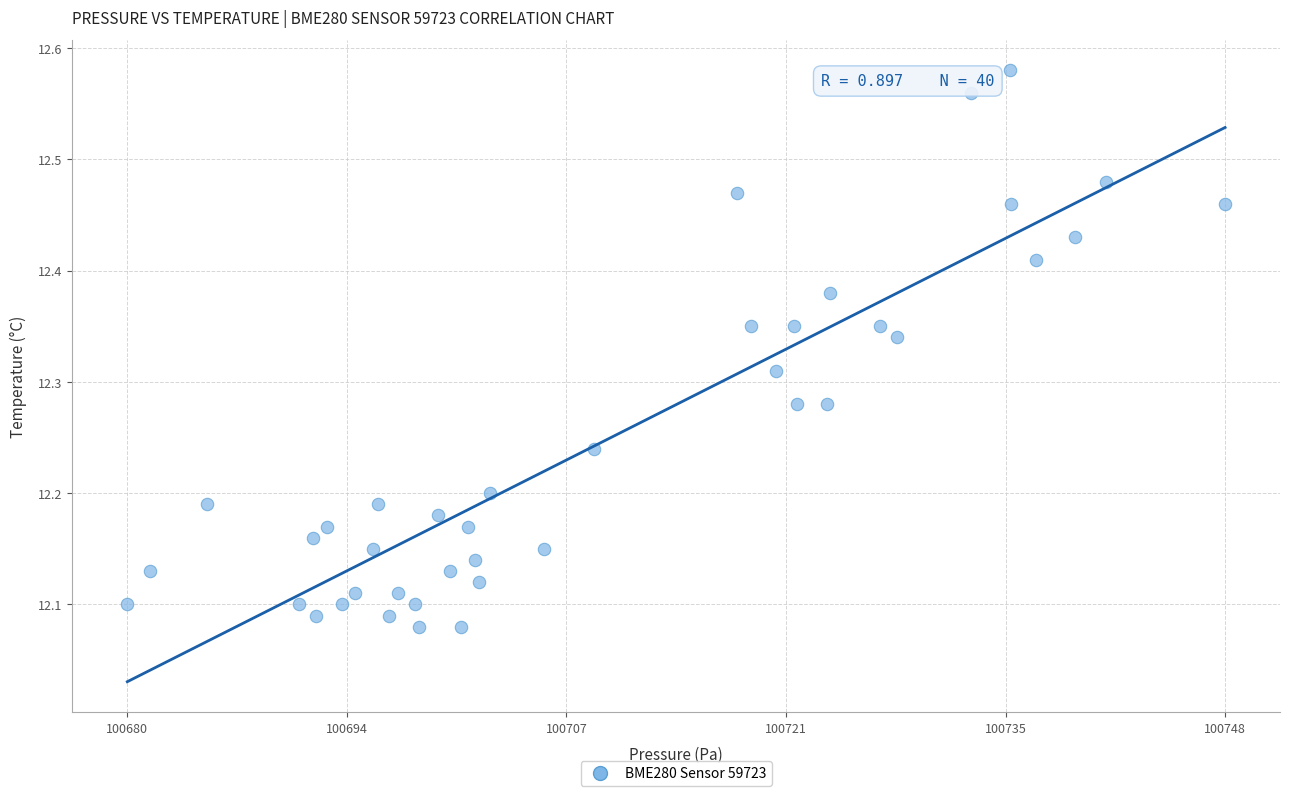

What is the range of Y values (max minus min)?

0.5